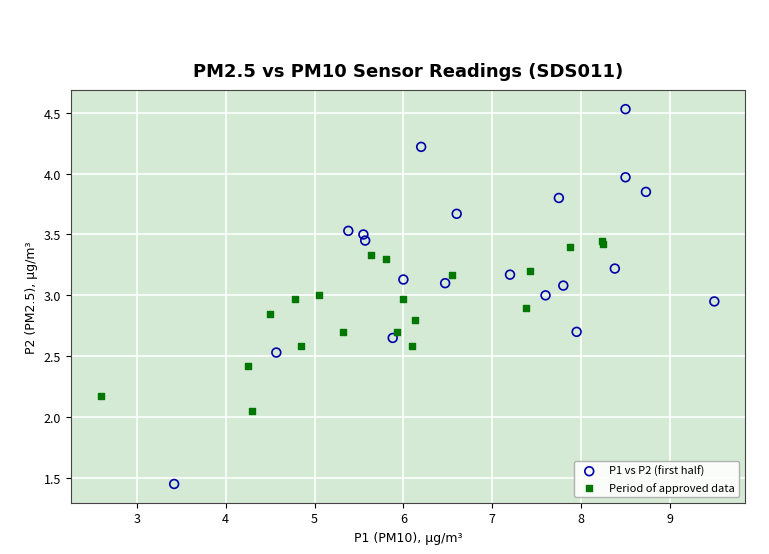

Which series contains the highest Y value?

P1 vs P2 (first half)